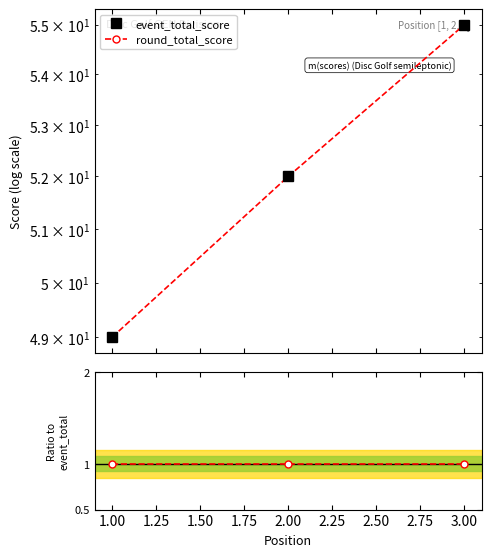

Is the value of event_total_score at 1.00 greater than the value of round_total_score at 2.00?

Yes